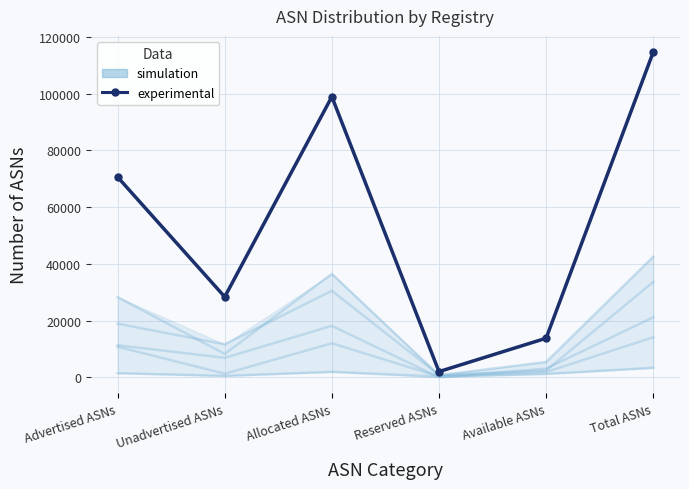

At Advertised ASNs, list the series in order from smallest to largest.

simulation, experimental